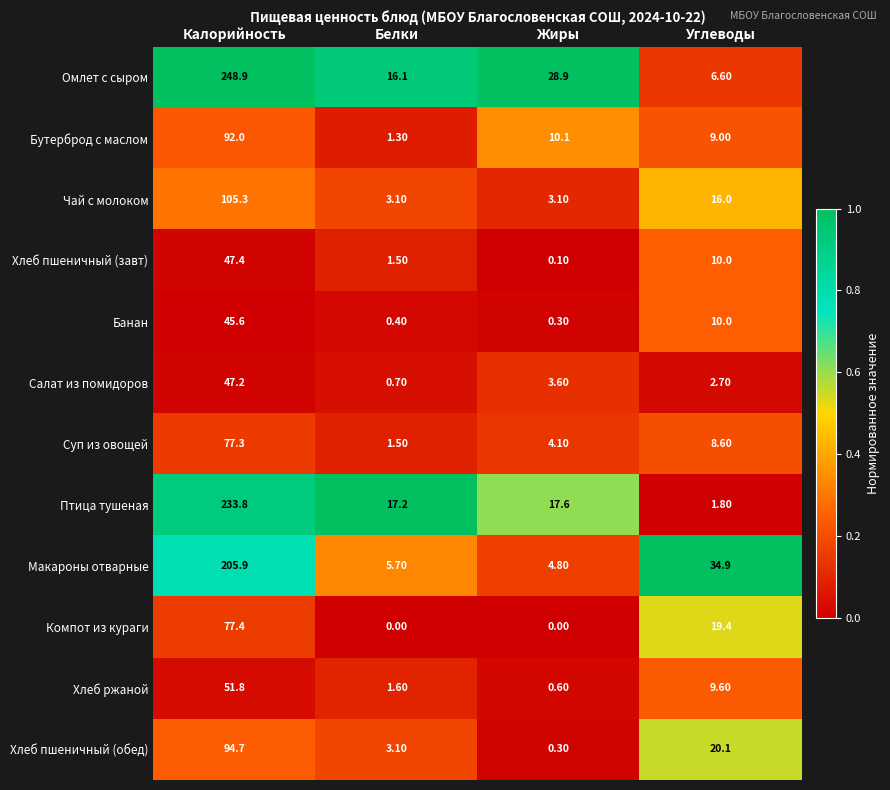

What is the total value across all series at Калорийность?

1327.3